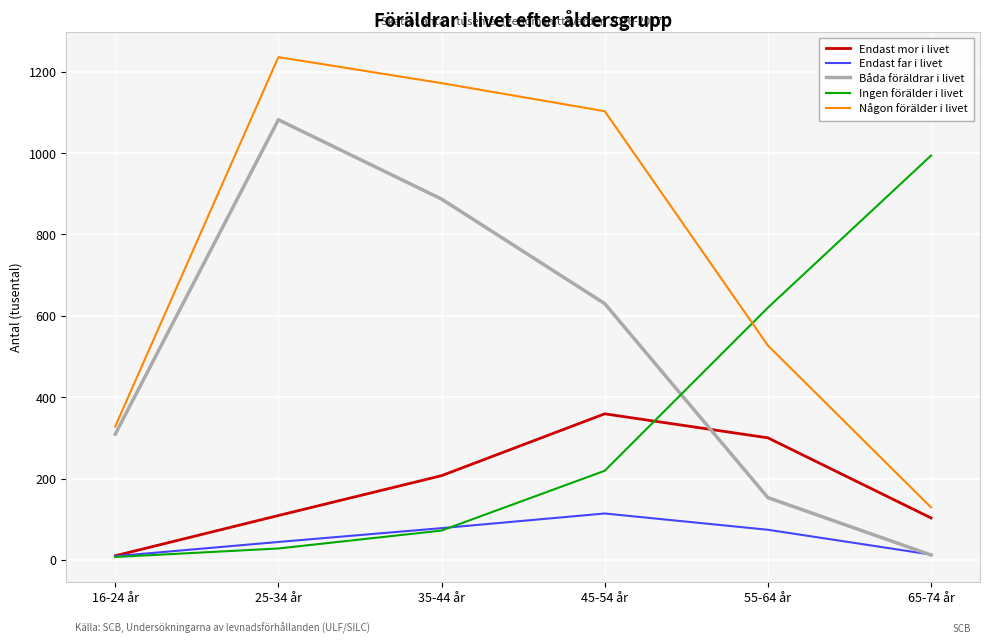

What is the difference between the Någon förälder i livet values at 45-54 år and 16-24 år?

775